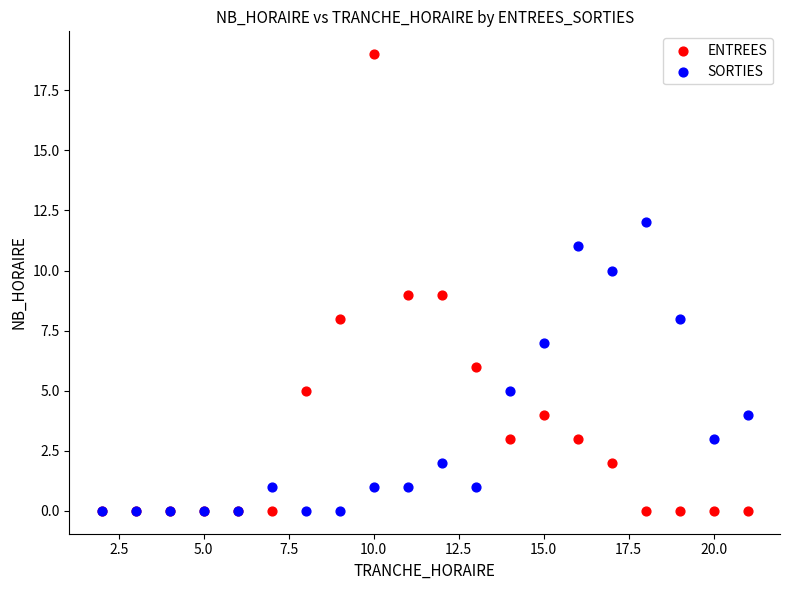

What are all the series names shown in the legend?

ENTREES, SORTIES